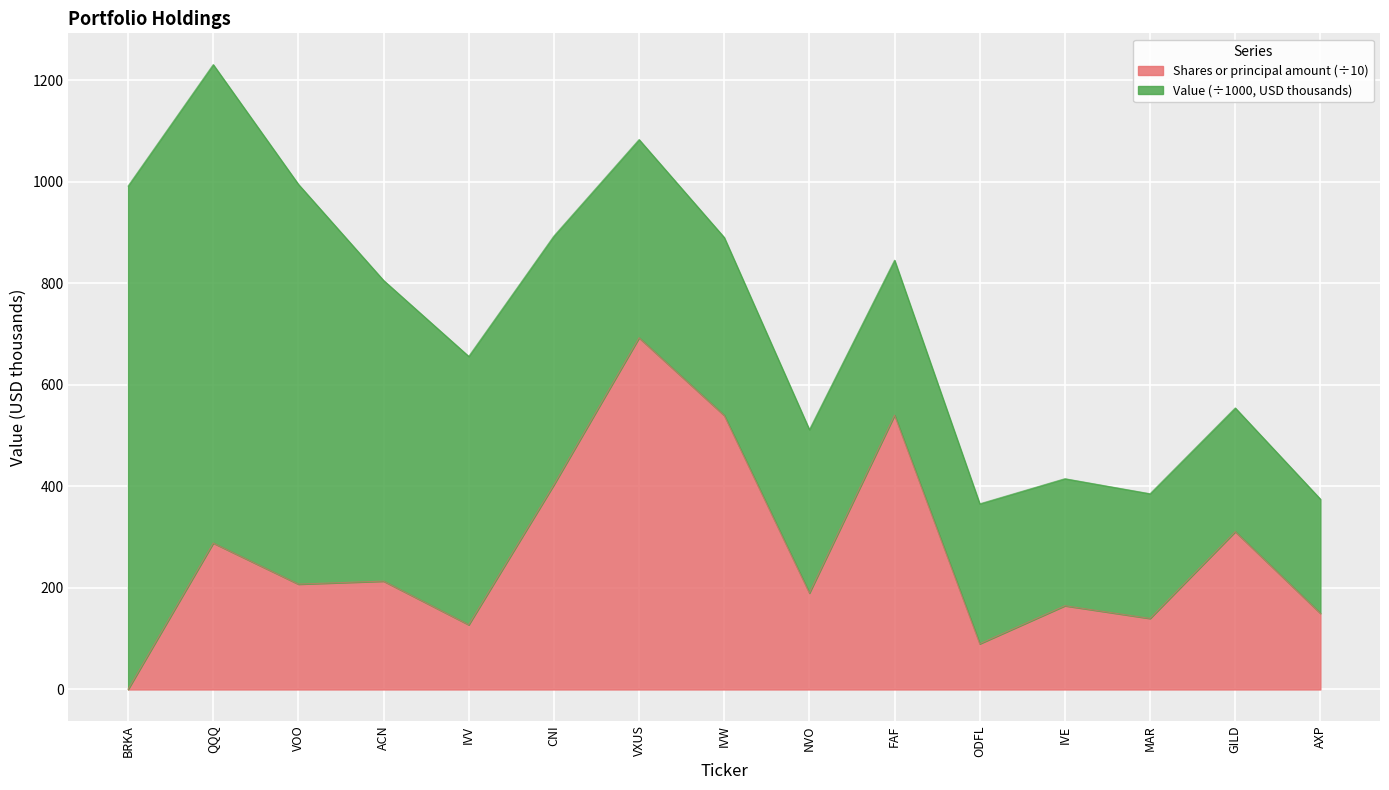

Rank the categories by value from highest to lowest.

VXUS, FAF, IVW, CNI, GILD, QQQ, ACN, VOO, NVO, IVE, AXP, MAR, IVV, ODFL, BRKA